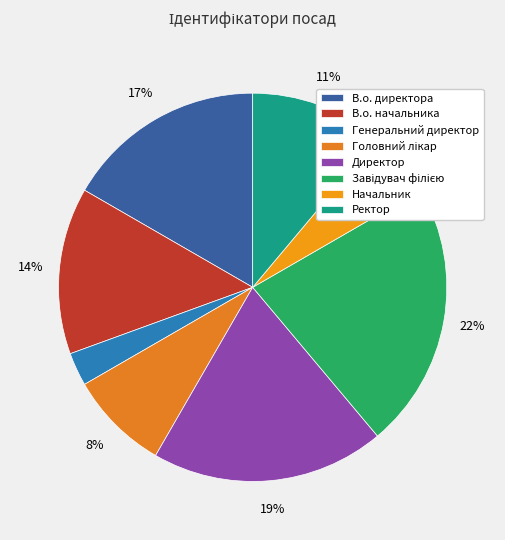

The Ректор slice represents 11% of the pie. True or false?

True